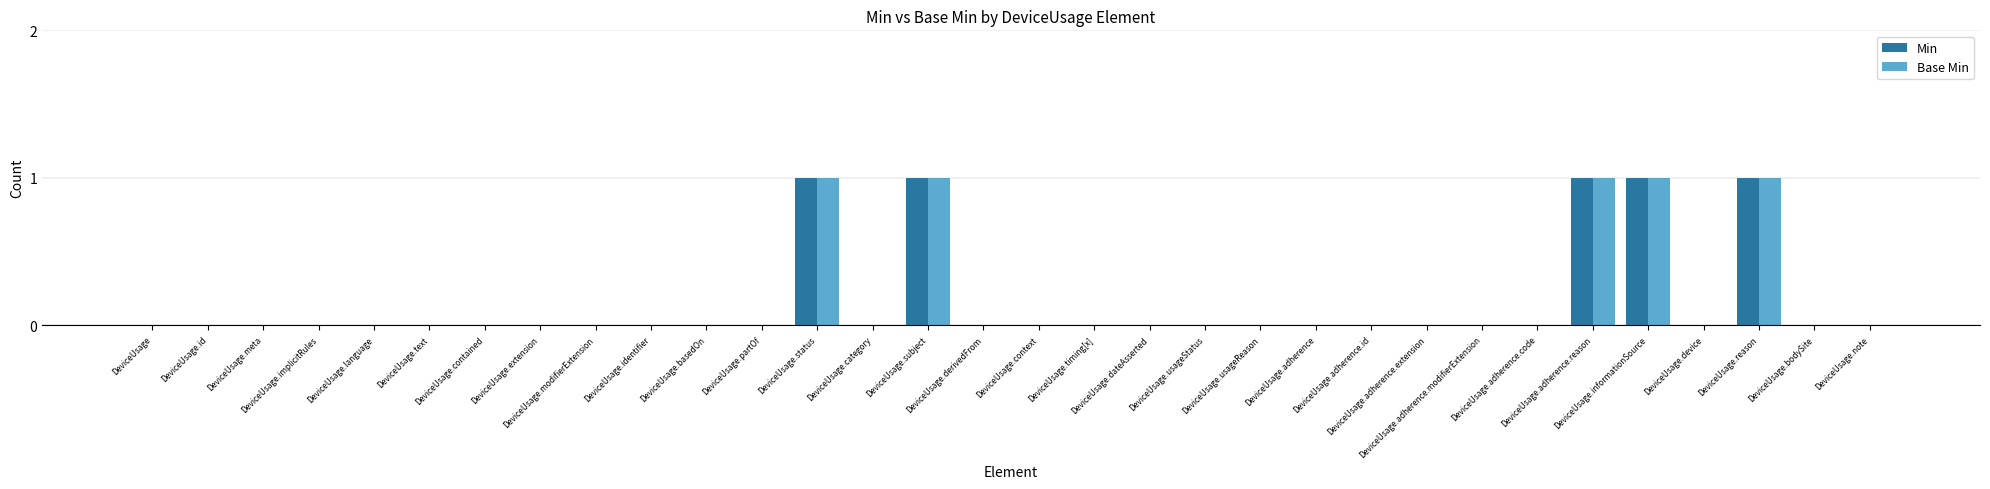

Count the Base Min values in the range 0 to 1.

32